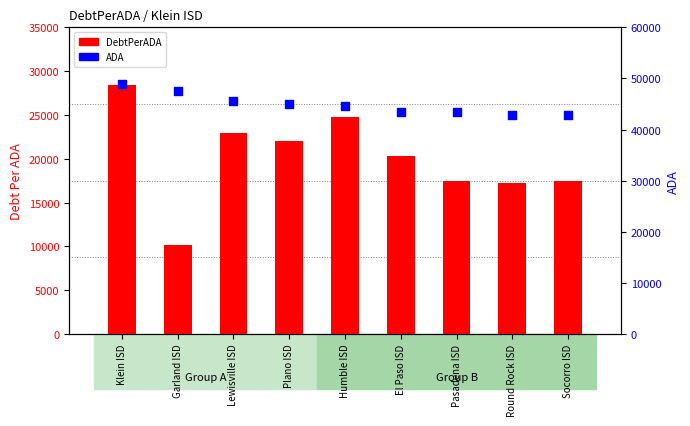

What are all the series names shown in the legend?

DebtPerADA, ADA